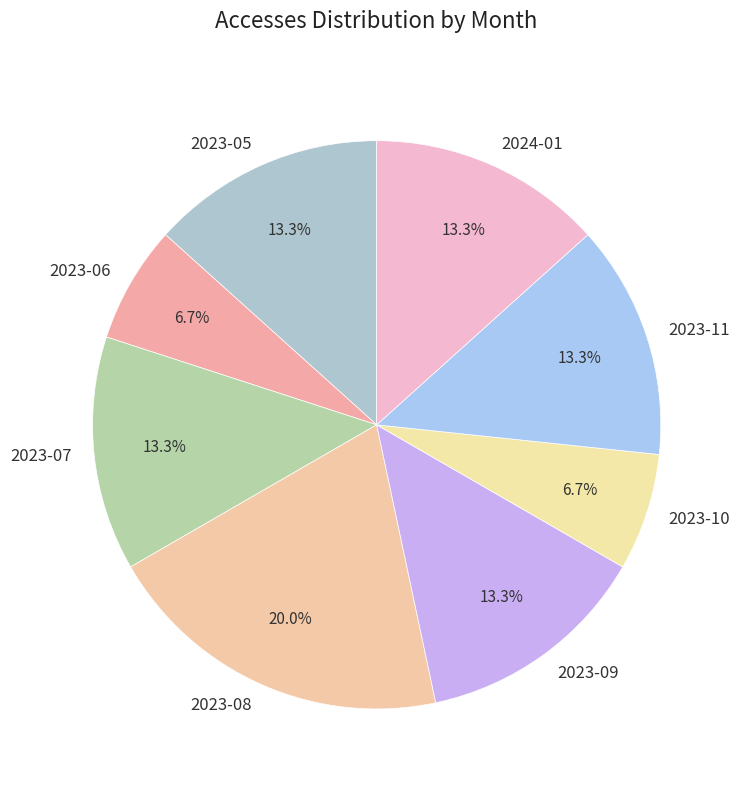

Between 2023-08 and 2023-07, which is larger?

2023-08